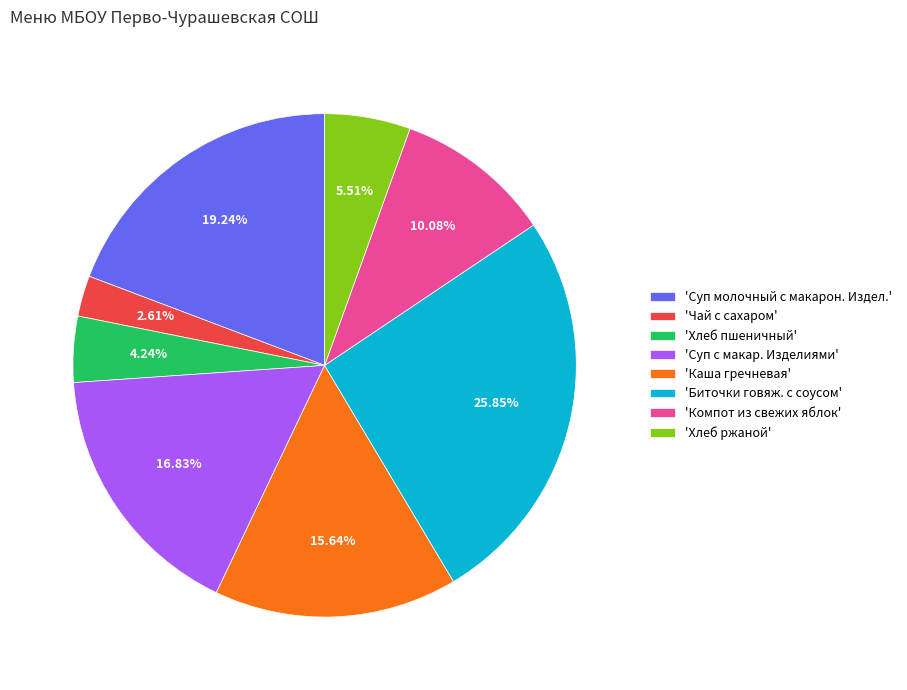

Does any single category account for the majority?

No